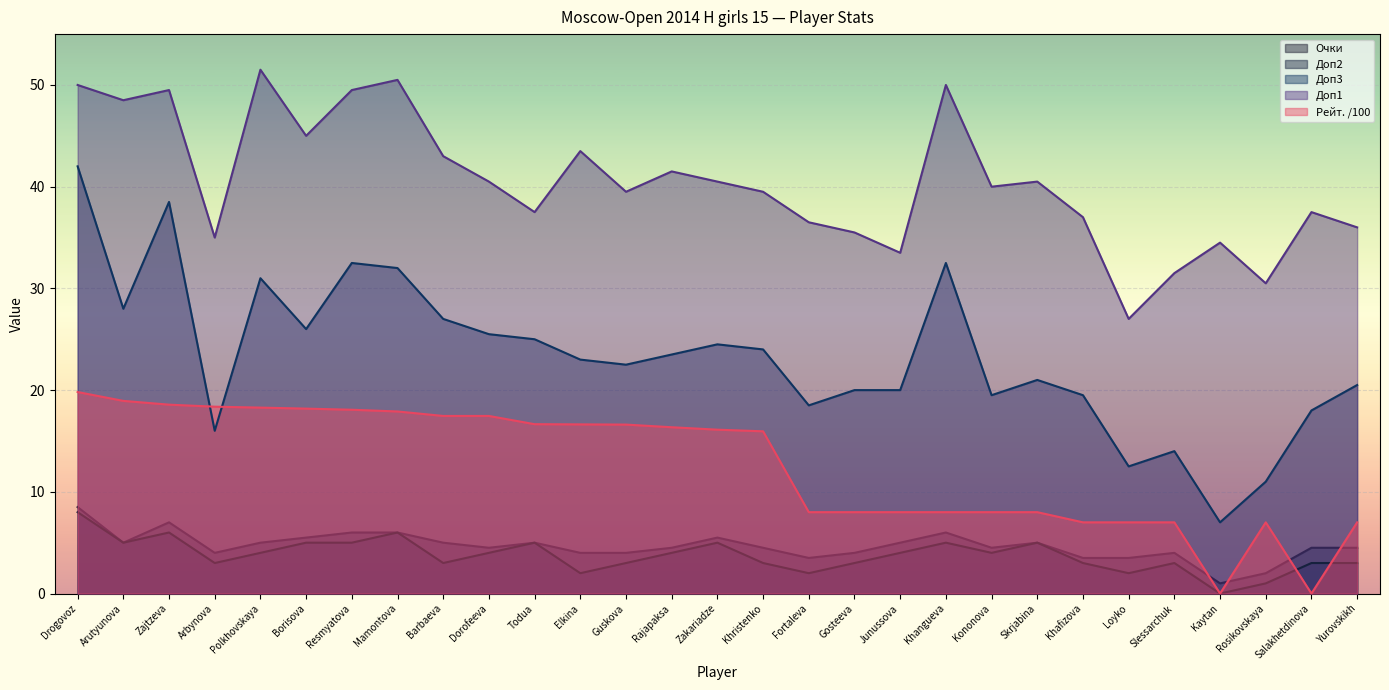

What is the total value across all series at Junussova?

70.5